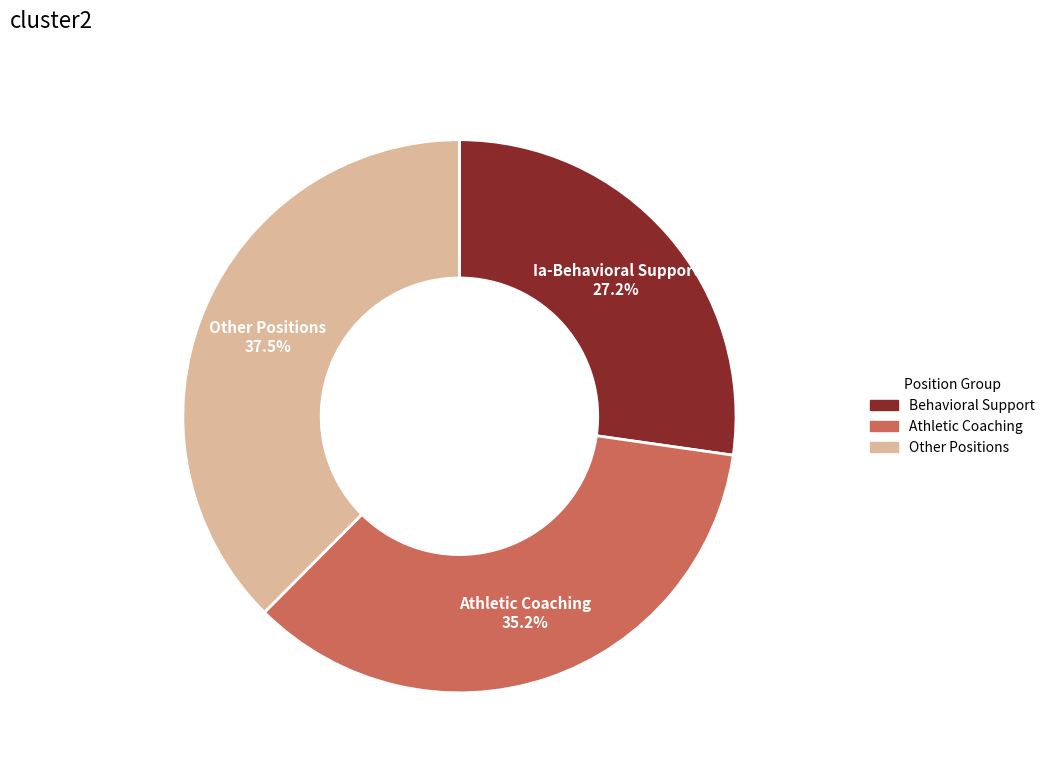

Is there a majority slice in this chart?

No